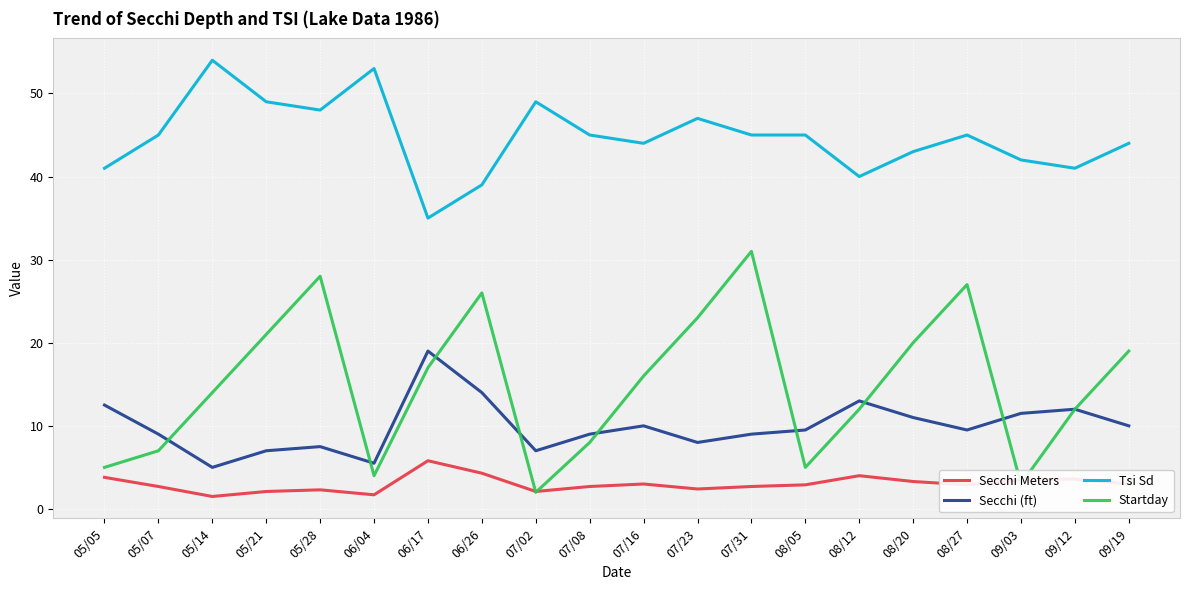

Between 05/05 and 08/20, which series saw the biggest shift?

Startday